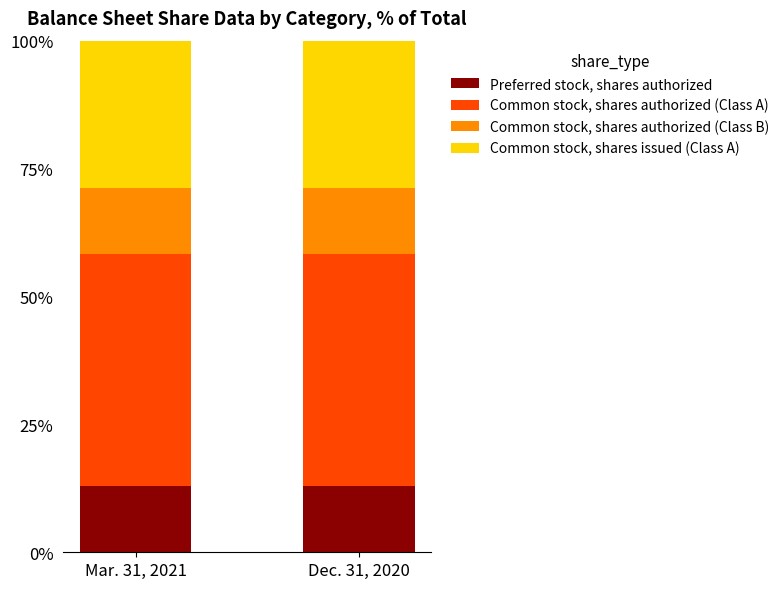

What is the sum of the Preferred stock, shares authorized values at Dec. 31, 2020 and Mar. 31, 2021?

25.9